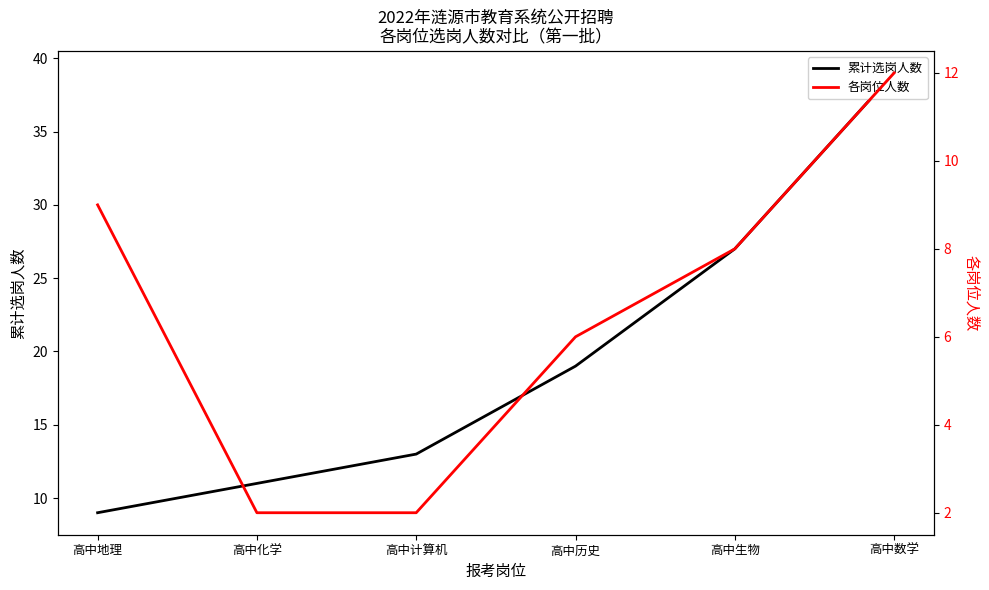

The 累计选岗人数 series shows 27 at 高中生物. True or false?

True